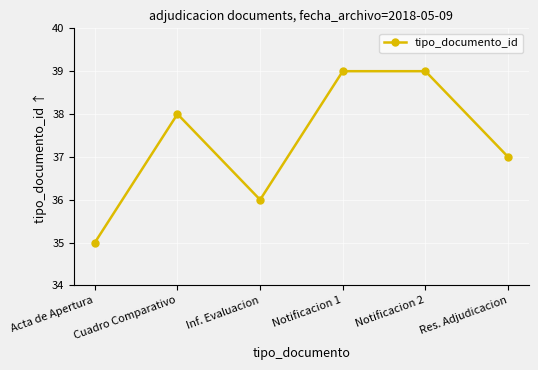

What is the label of the 1st point from the left?

Acta de Apertura